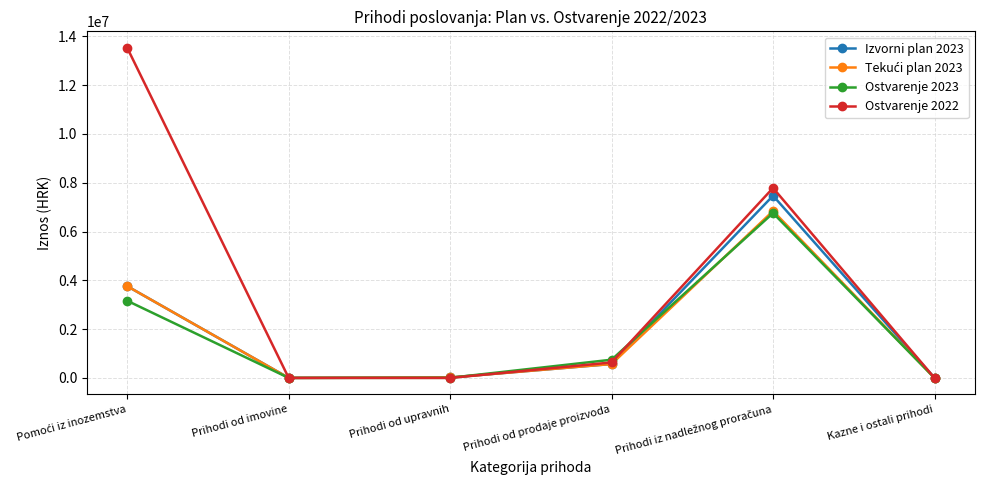

Which series has the largest range (max minus min)?

Ostvarenje 2022